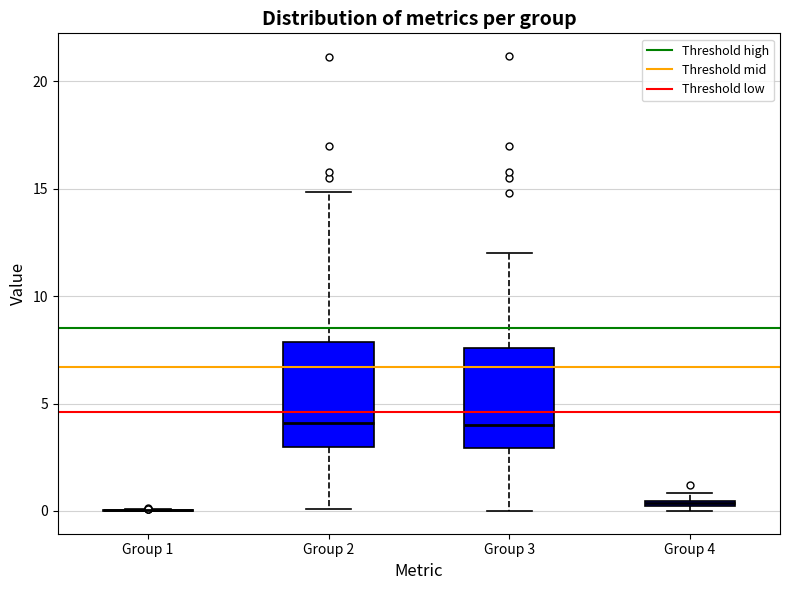

Where does the upper whisker of the box for Group 3 end on the y-axis? The values are not printed on the chart, so give them approximately, as read against the axis.

12.0